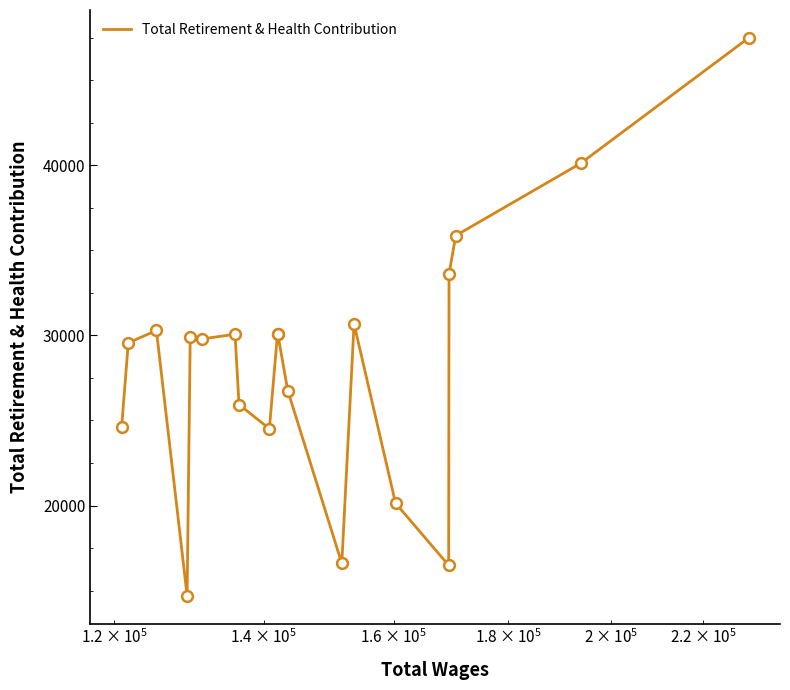

What is the minimum value shown in the chart?

14695